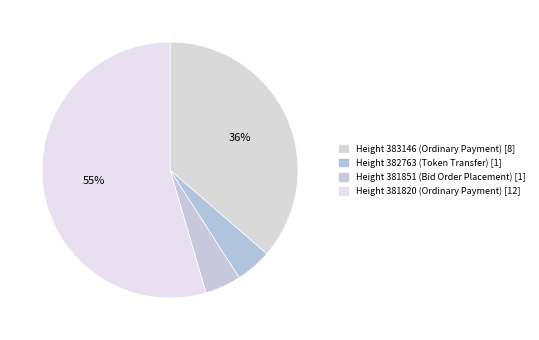

Count the number of slices in the pie.

4